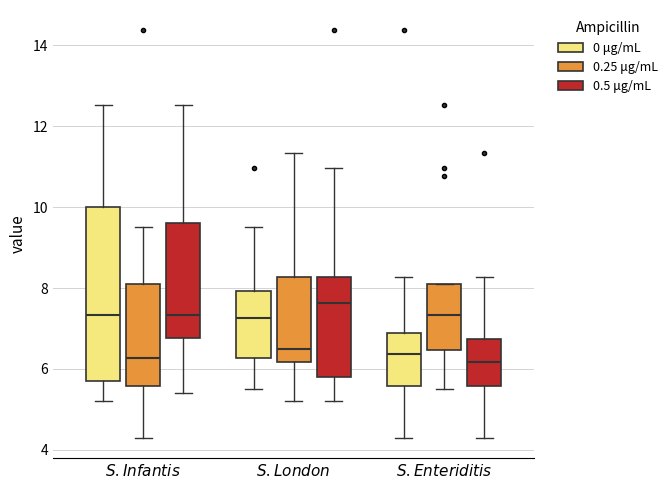

Where does the lower whisker of the box for $\it{S}$. $\it{Infantis}$ (0 μg/mL) end on the y-axis? The values are not printed on the chart, so give them approximately, as read against the axis.

5.2